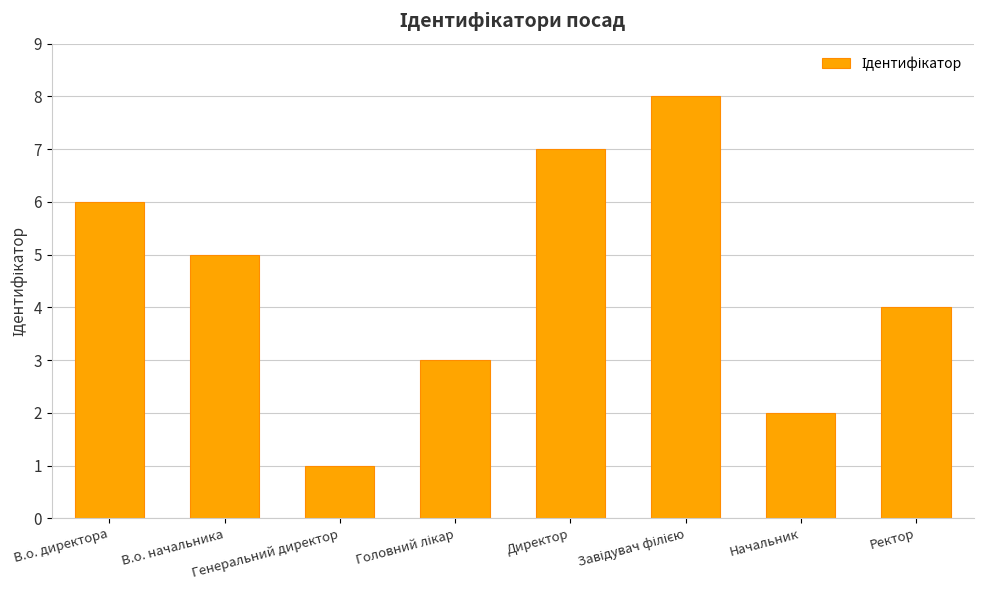

What is the difference between the values at В.о. начальника and Начальник?

3